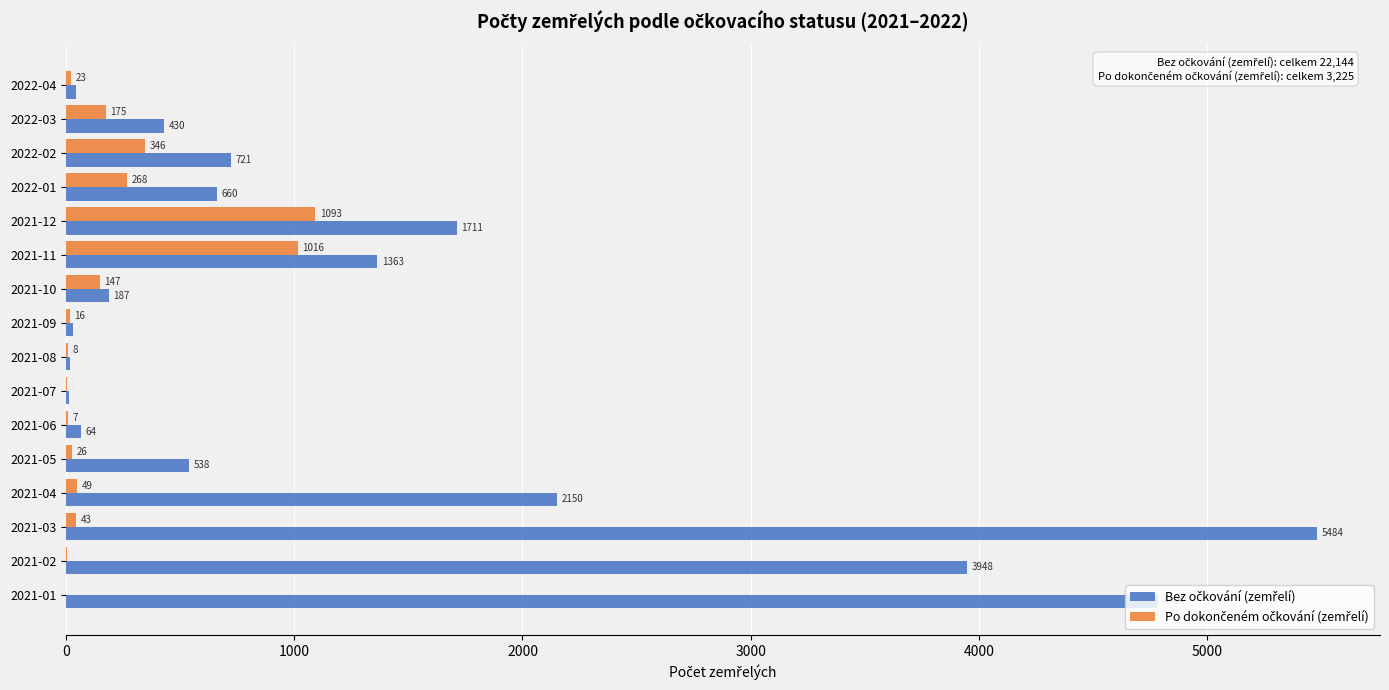

At which category is the sum across all series the highest?

2021-03